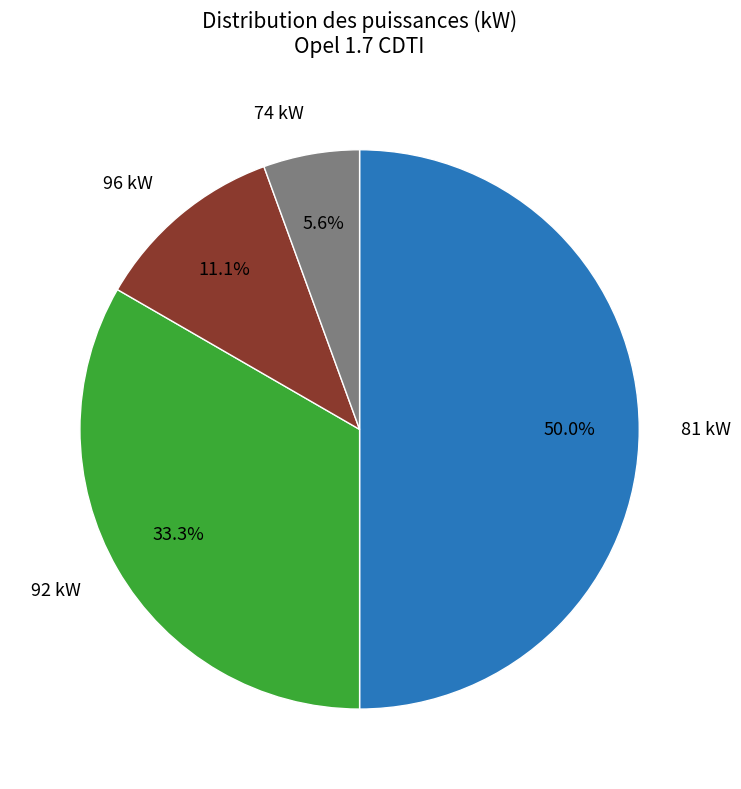

How much of the chart is everything except 81 kW?

50.0%